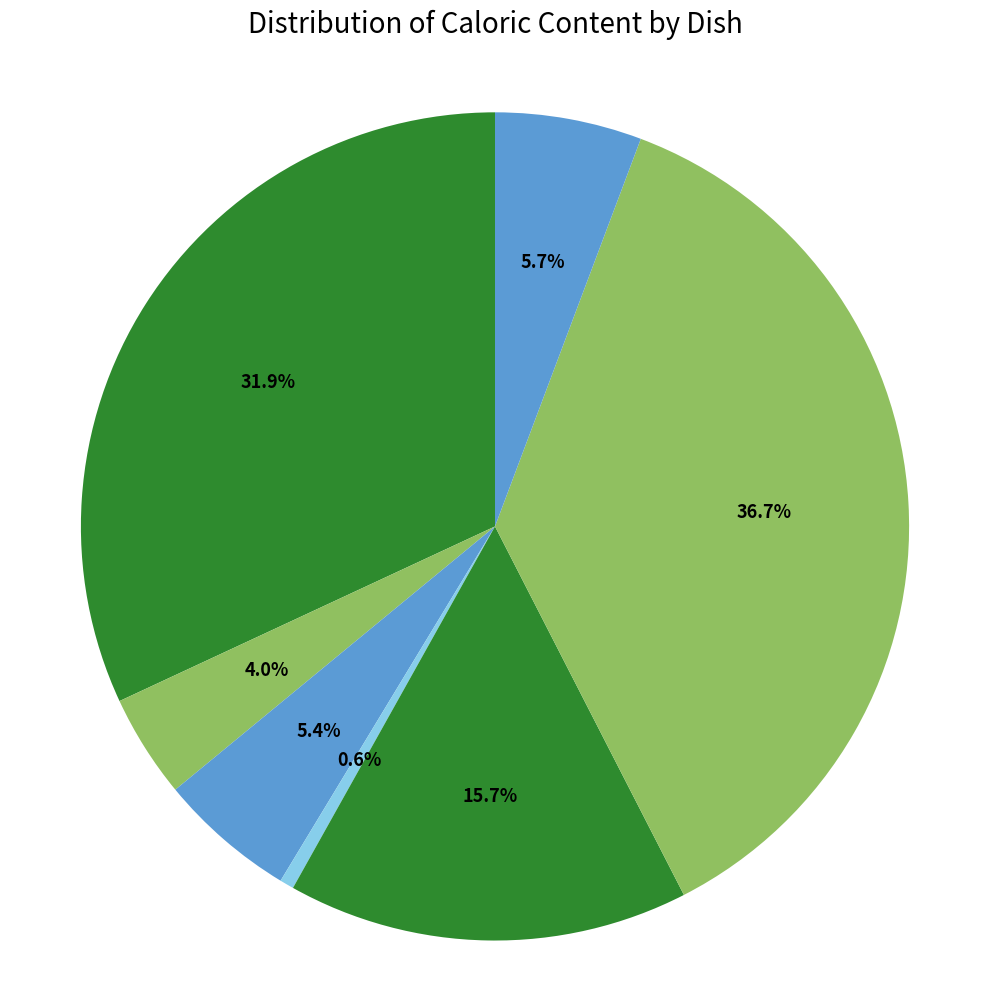

How many slices are in this pie chart?

7